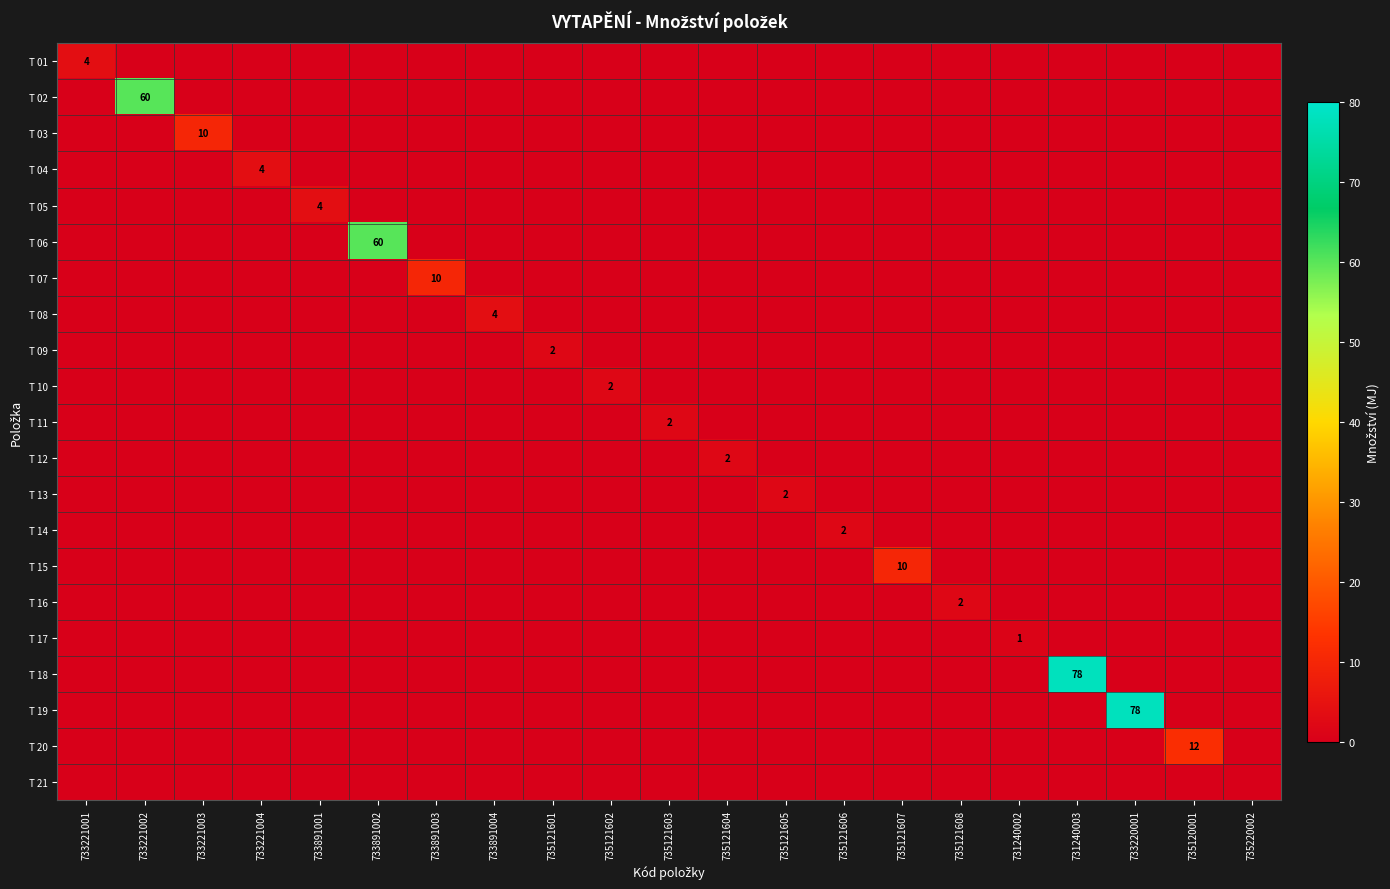

What is the sum of all T 08 values?

4